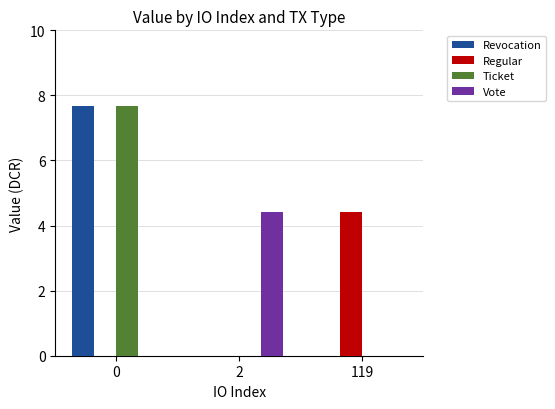

What is the sum of all Regular values?

4.4